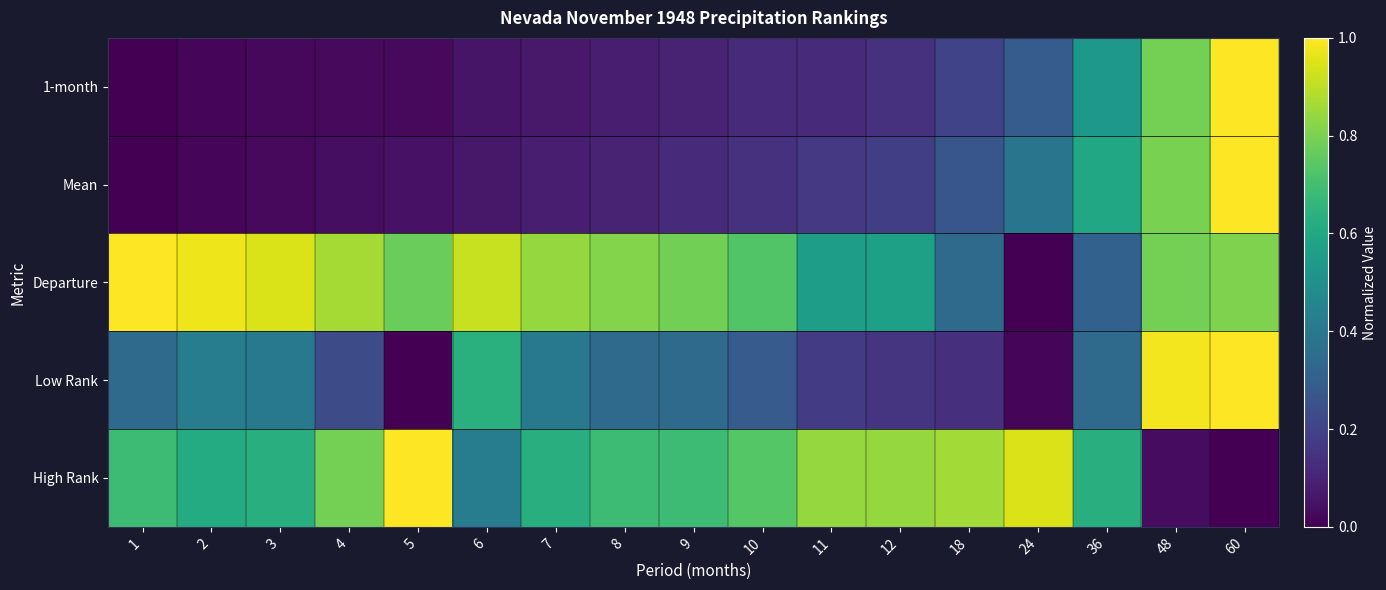

At which category is the sum across all series the highest?

60